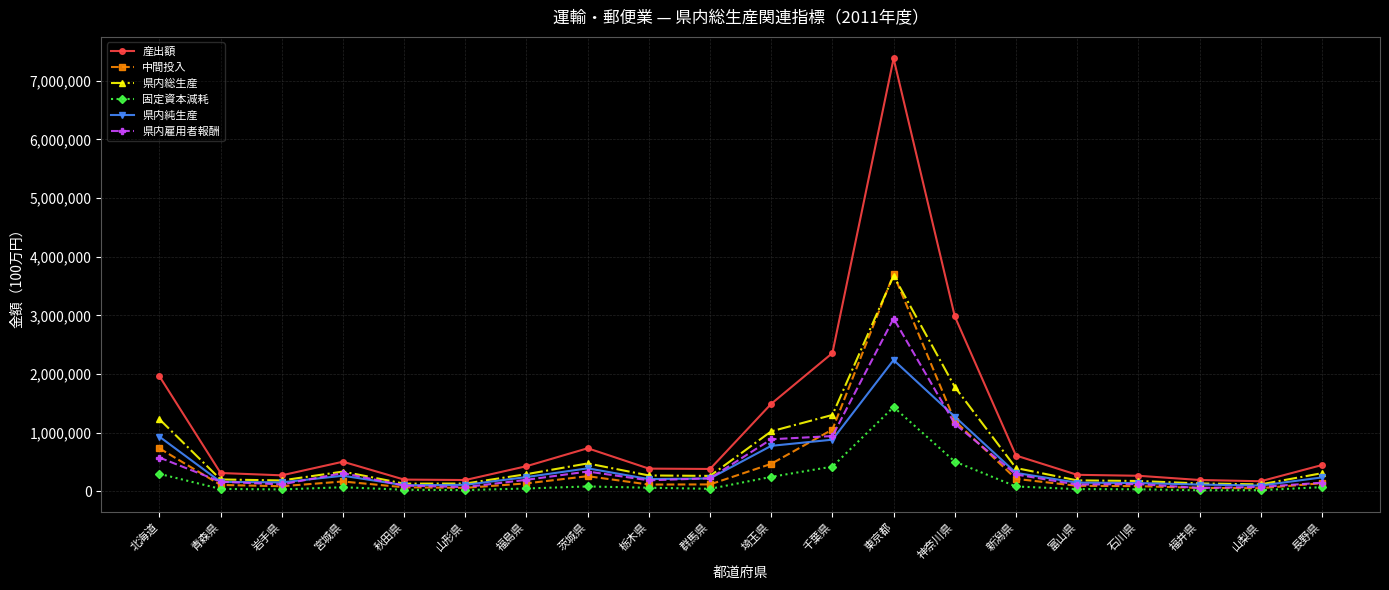

The 産出額 series shows 387765 at 栃木県. True or false?

True